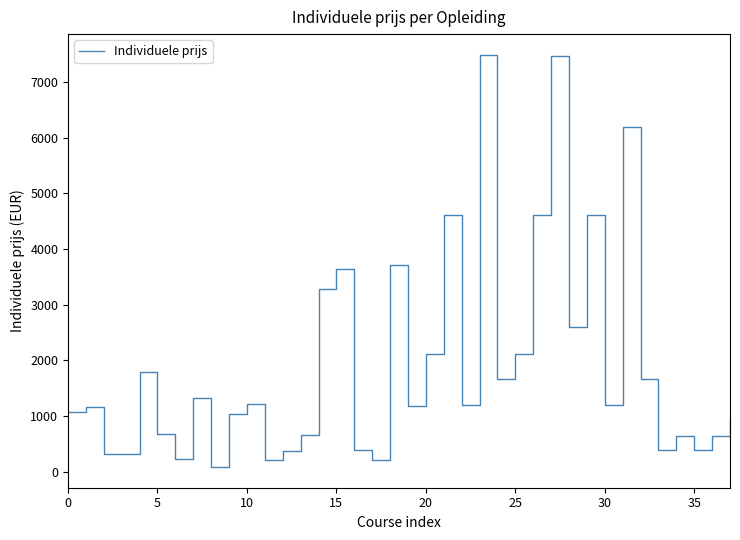

Does the chart have visible grid lines?

No